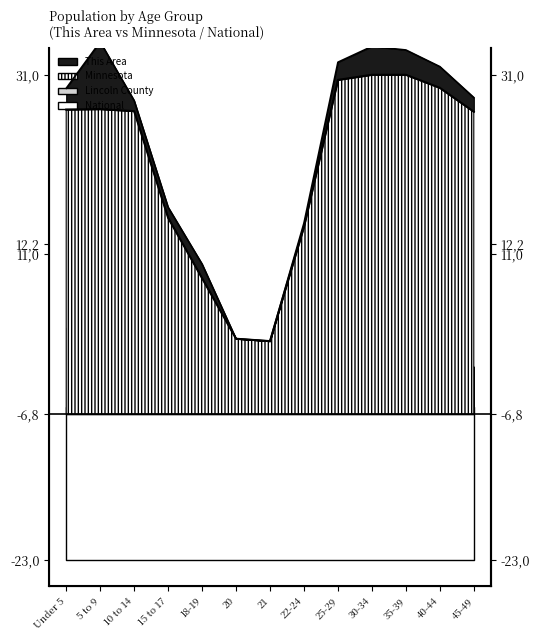

True or false: National and Minnesota intersect in this chart.

False